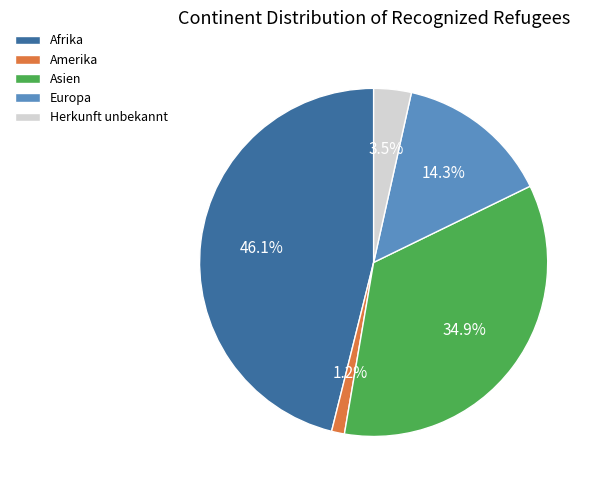

Which category has the biggest portion of the pie?

Afrika